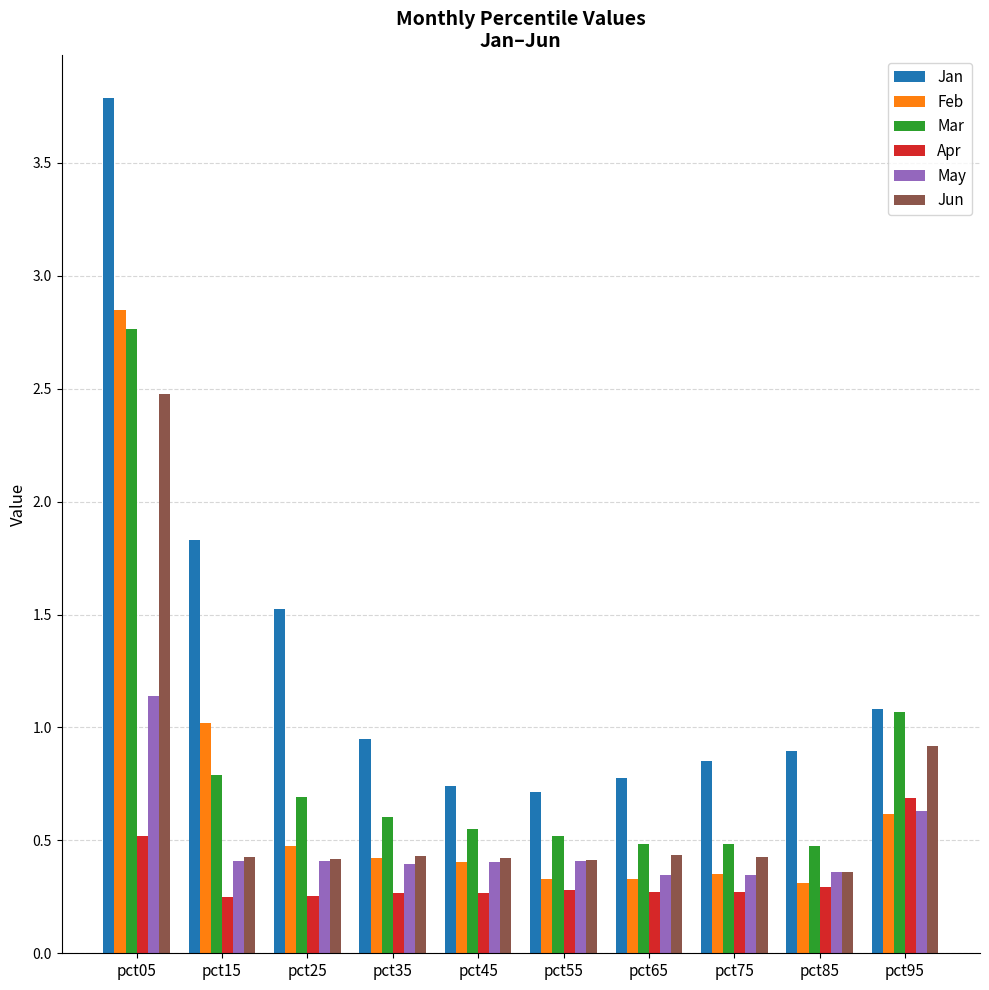

What is the greatest value displayed?

3.8